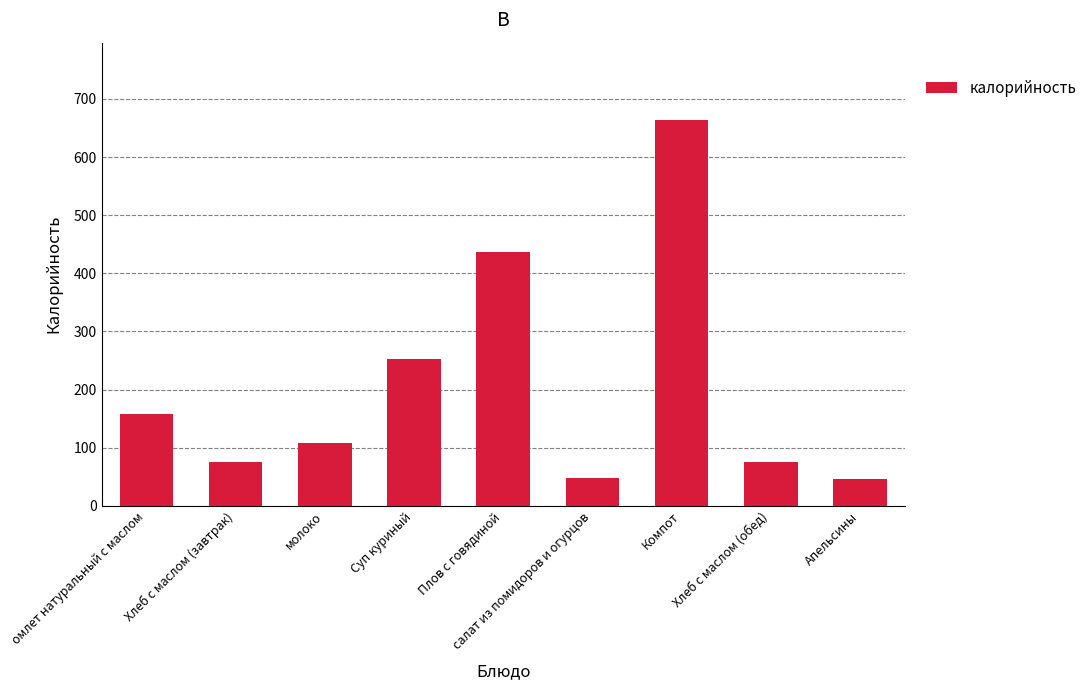

What is the greatest value displayed?

664.0